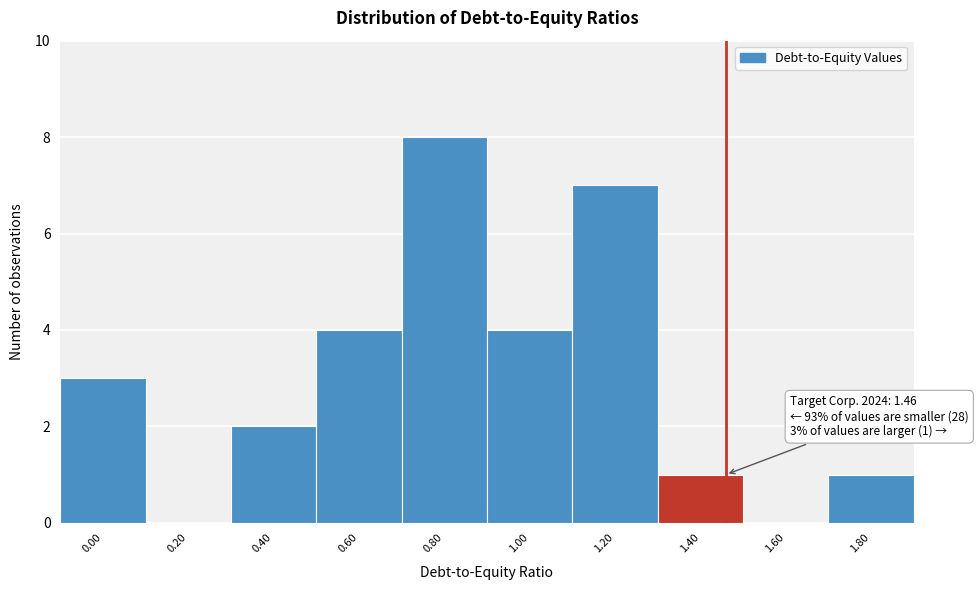

Which range on the x-axis has the tallest bar?

0.7 to 0.9